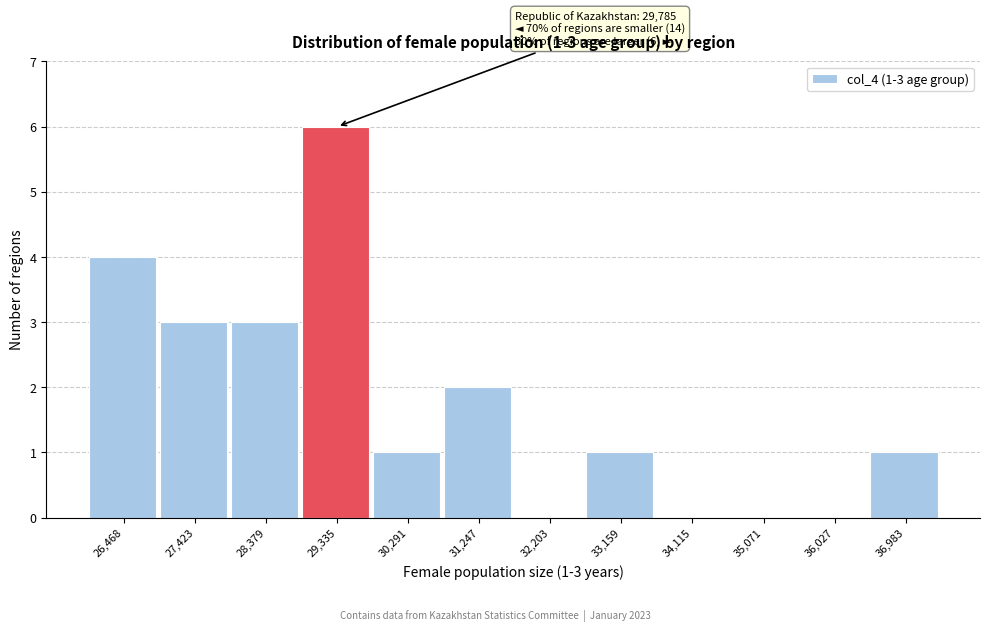

Reading left to right, transcribe all the data shown in this chart.

26,468=4	27,423=3	28,379=3	29,335=6	30,291=1	31,247=2	32,203=0	33,159=1	34,115=0	35,071=0	36,027=0	36,983=1